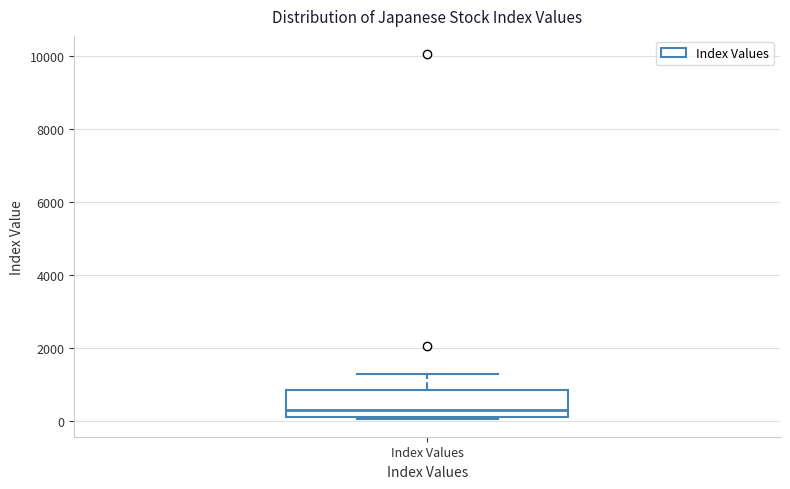

Transcribe this box plot: give where the median line is, the range the box spans, and where the two whiskers end, as read against the y-axis. The values are not printed on the chart, so give them approximately, as read against the axis.

median 400, box 200 to 800, whiskers 0 to 1200